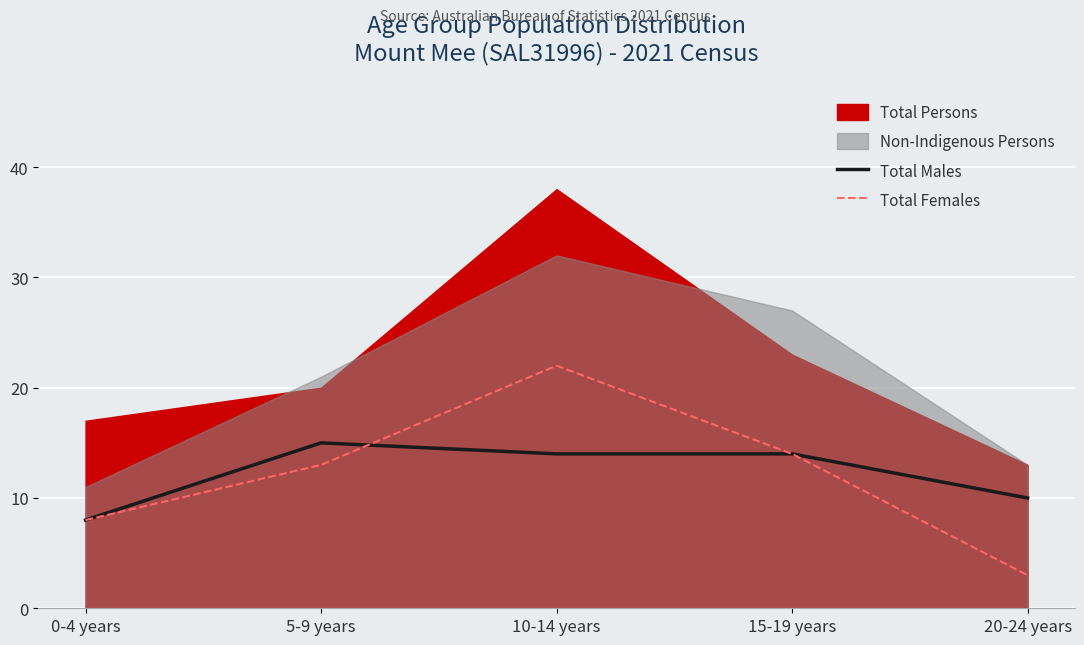

At which category is the sum across all series the highest?

10-14 years